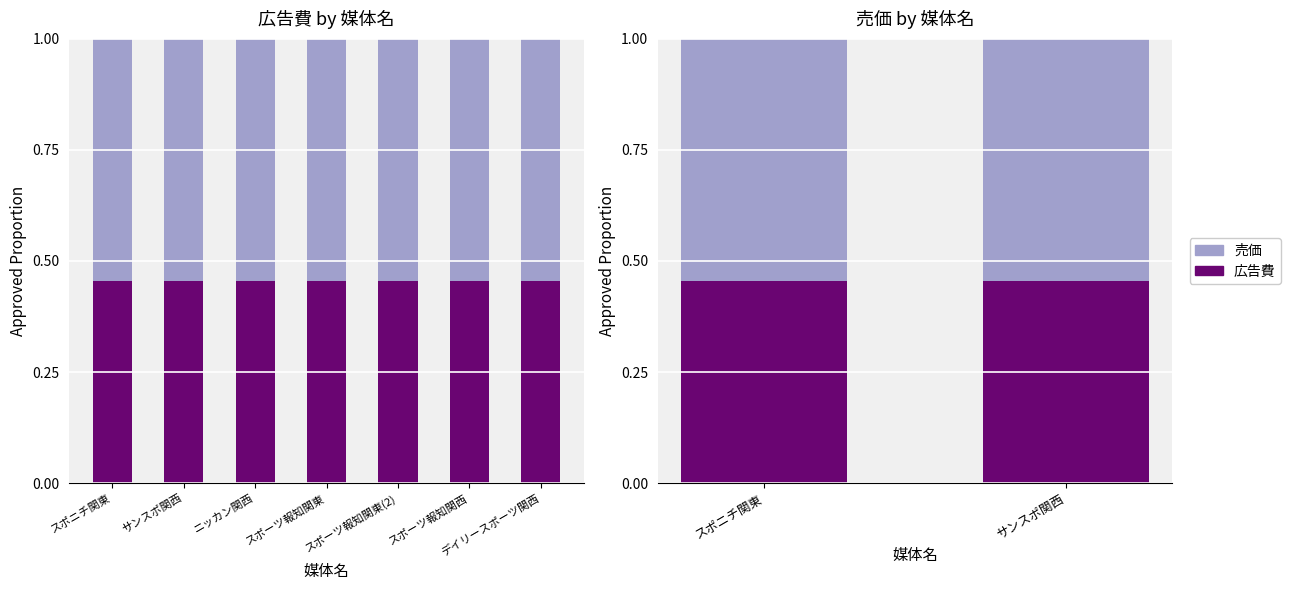

Rank the series by their average value, from lowest to highest.

広告費, 売価